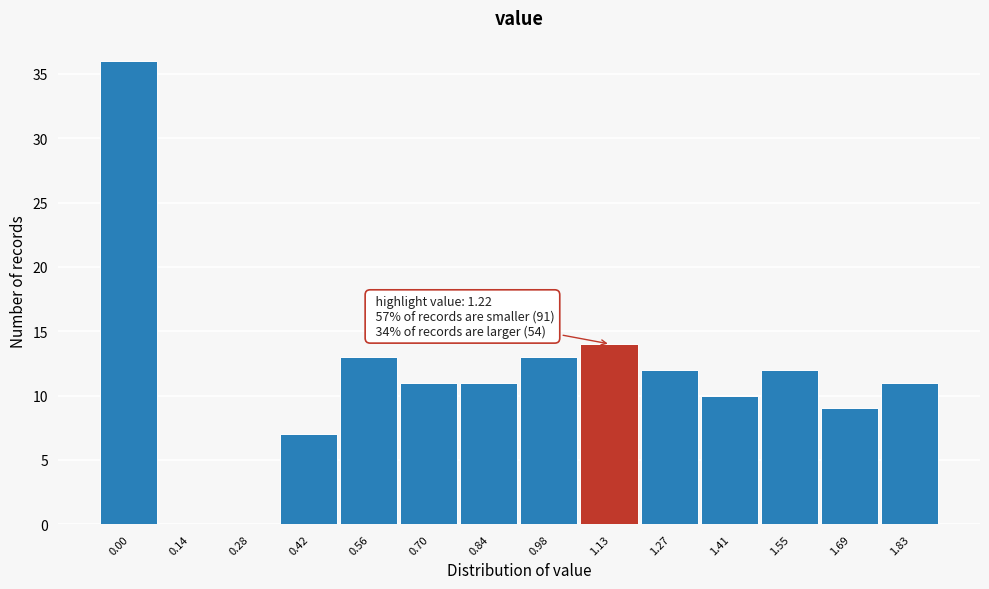

Reading left to right, extract all data points from this chart.

0.00=36	0.14=0	0.28=0	0.42=7	0.56=13	0.70=11	0.84=11	0.98=13	1.13=14	1.27=12	1.41=10	1.55=12	1.69=9	1.83=11